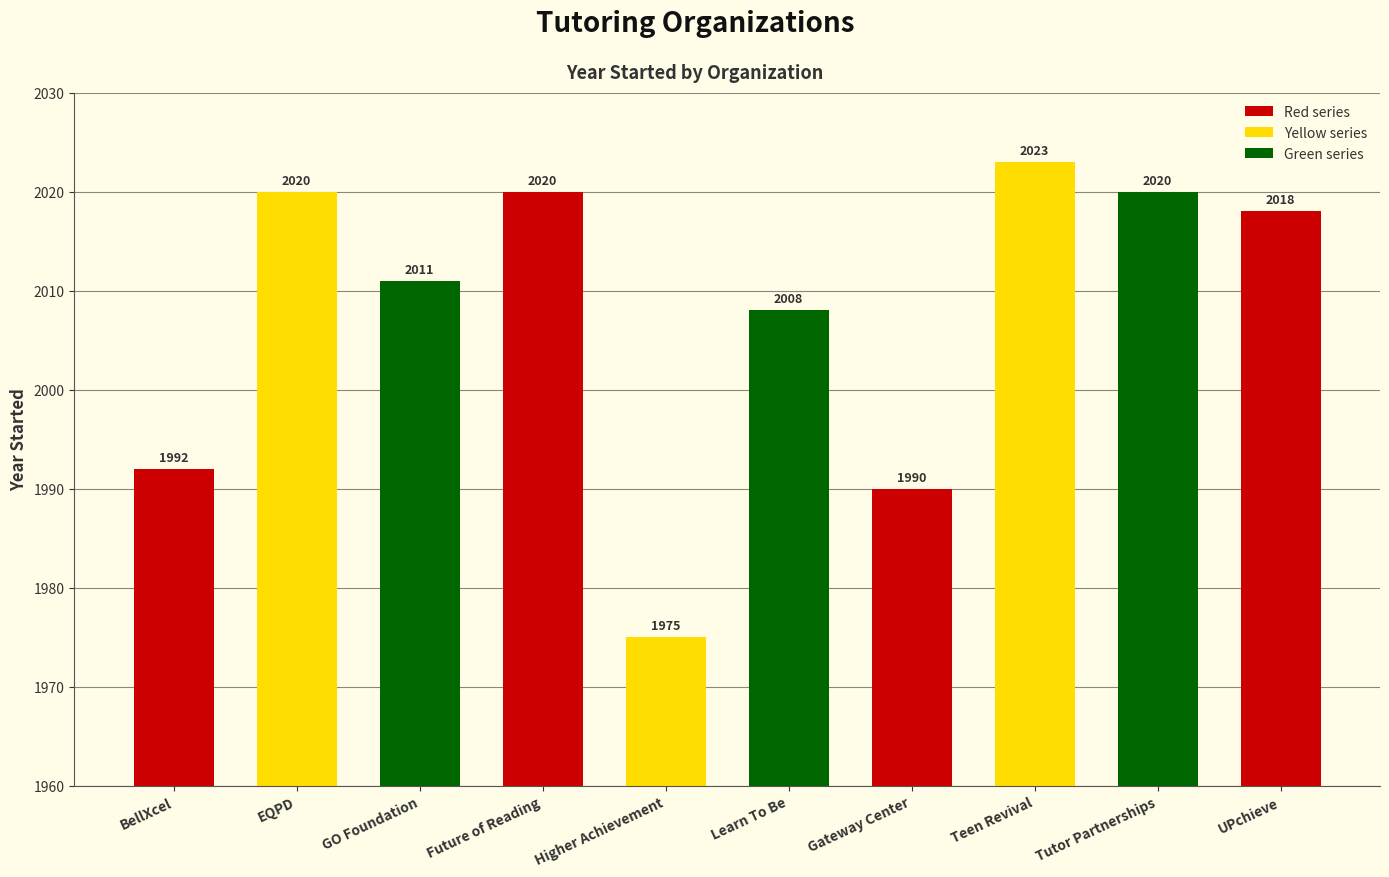

Which has a higher value, UPchieve or BellXcel?

UPchieve